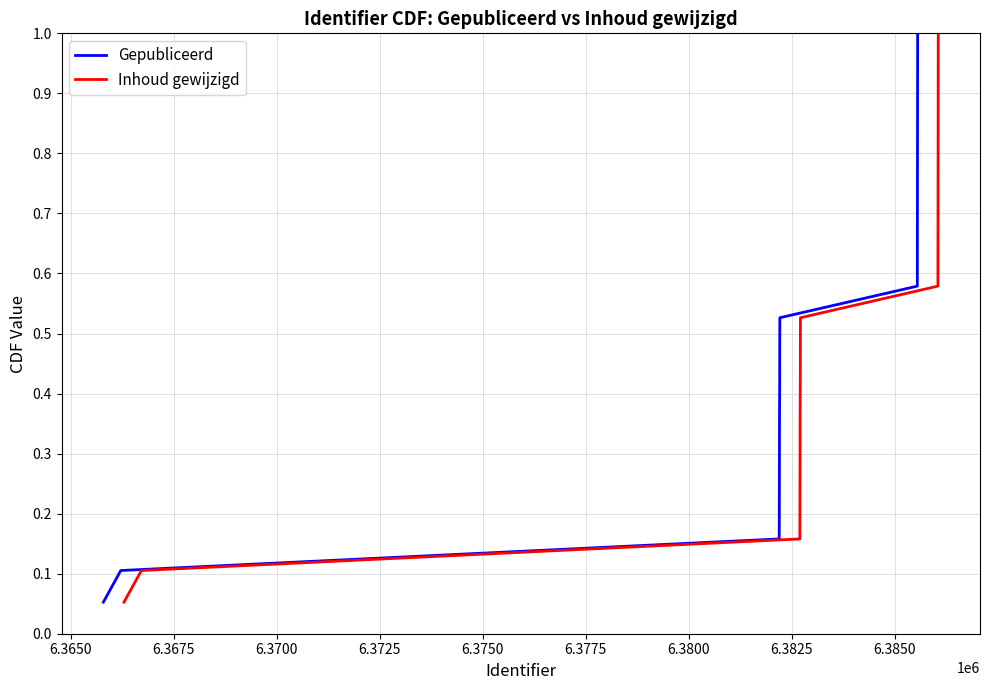

What is the maximum value for Inhoud gewijzigd?

1.0